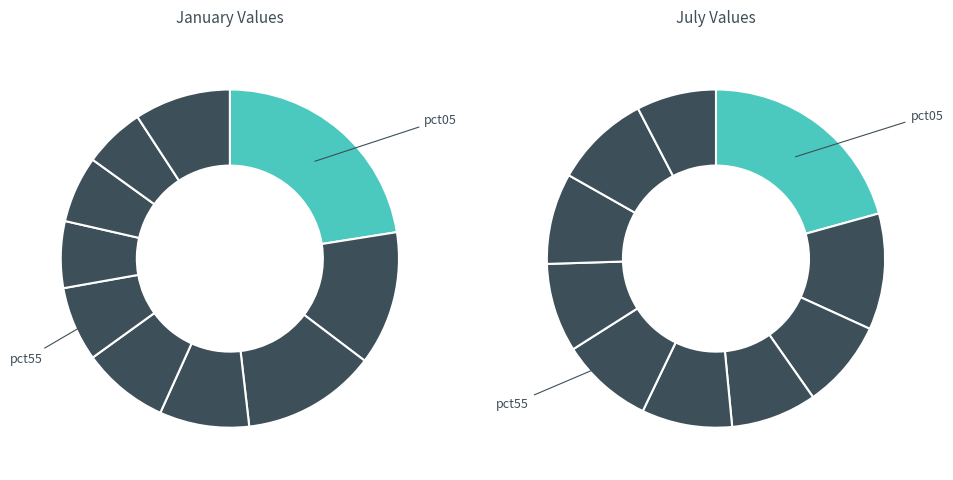

To the nearest percent, what percentage of the pie is 3?

8%